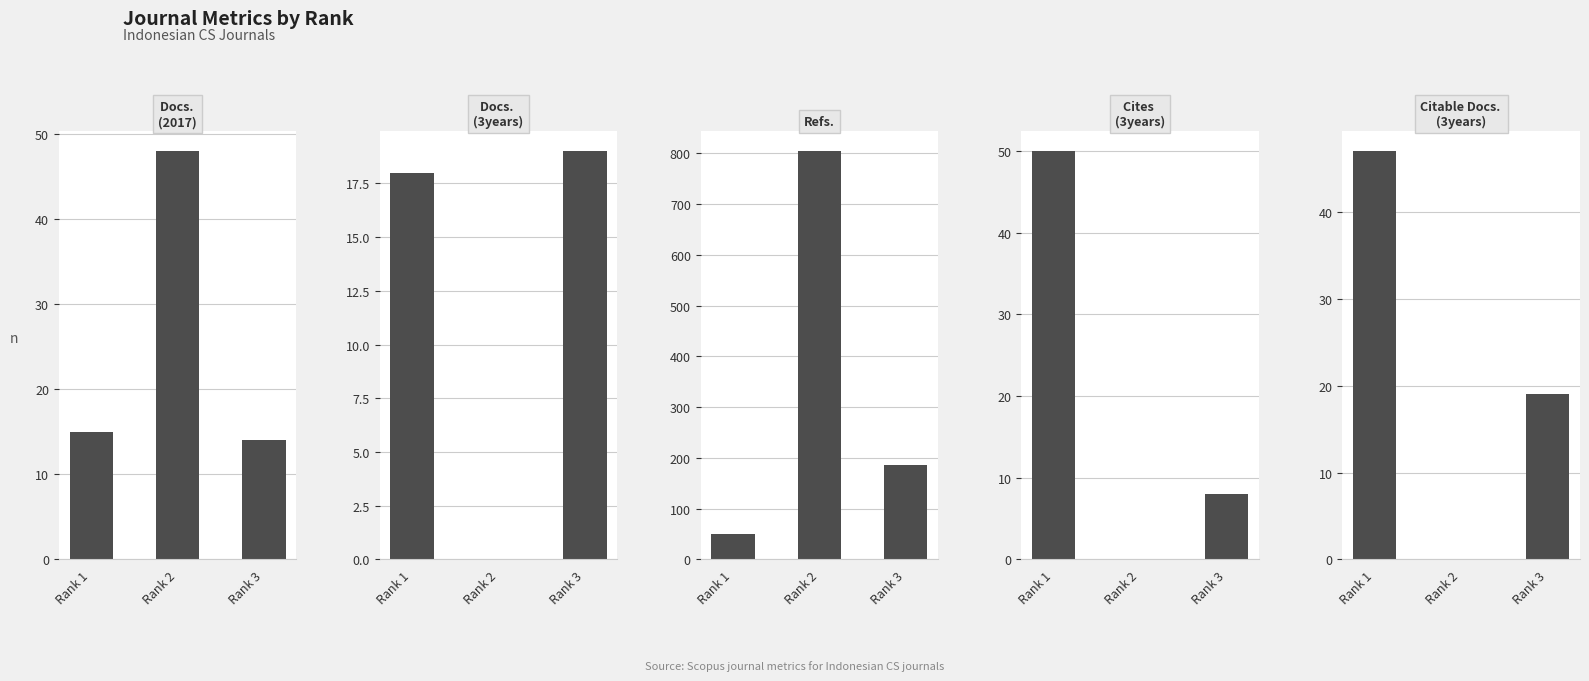

List the series in order of their peak value, lowest first.

Total Docs. (3years), Citable Docs. (3years), Total Docs. (2017), Total Cites (3years), Total Refs.